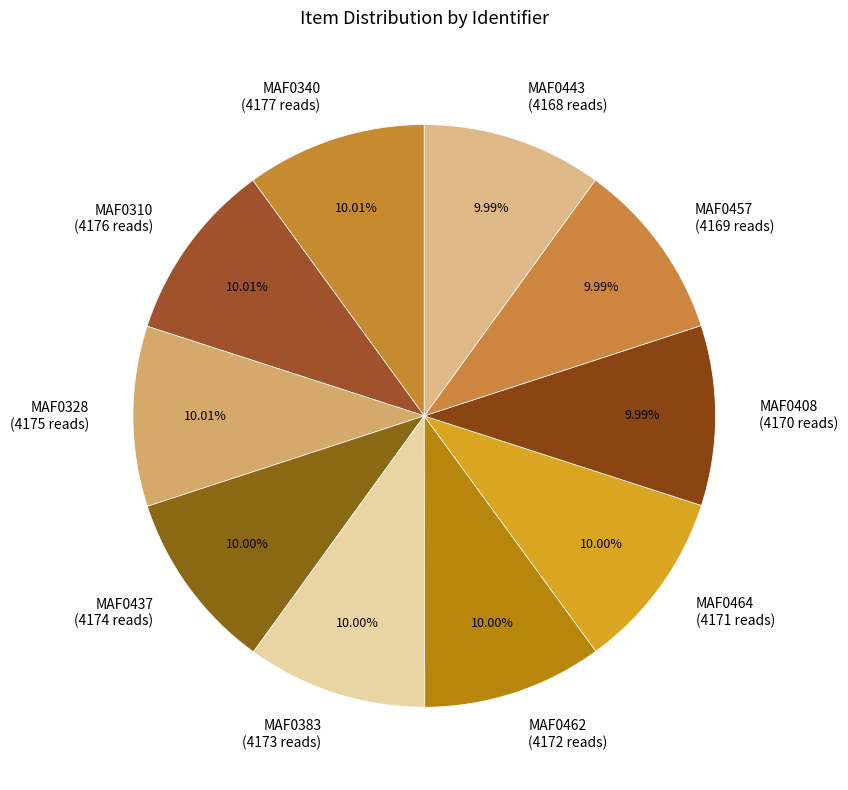

Approximately how many times larger is the value at MAF0408 (4170 reads) compared to MAF0328 (4175 reads)?

1.0